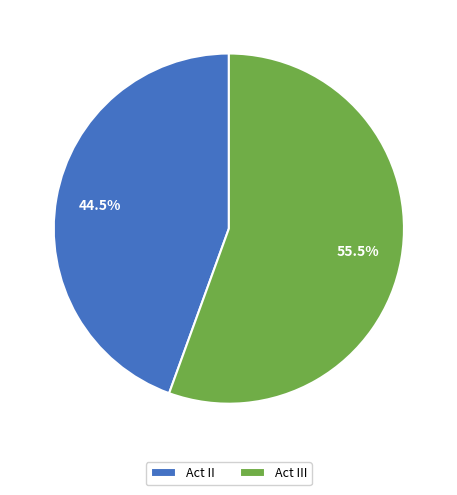

How many slices are in this pie chart?

2